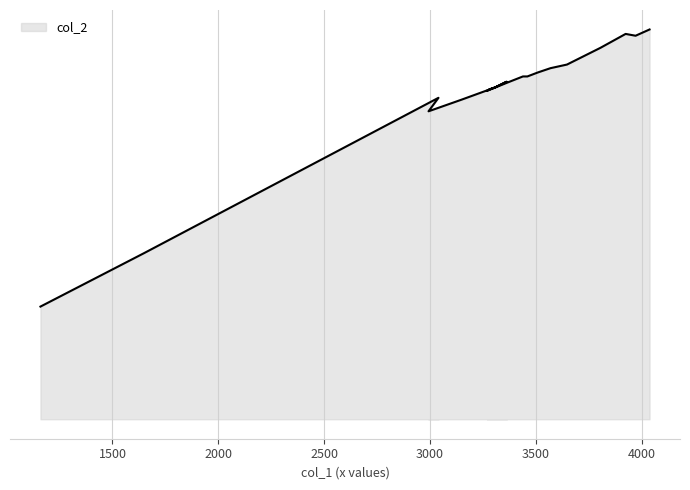

True or false: the data shows 489 at 3270.

False